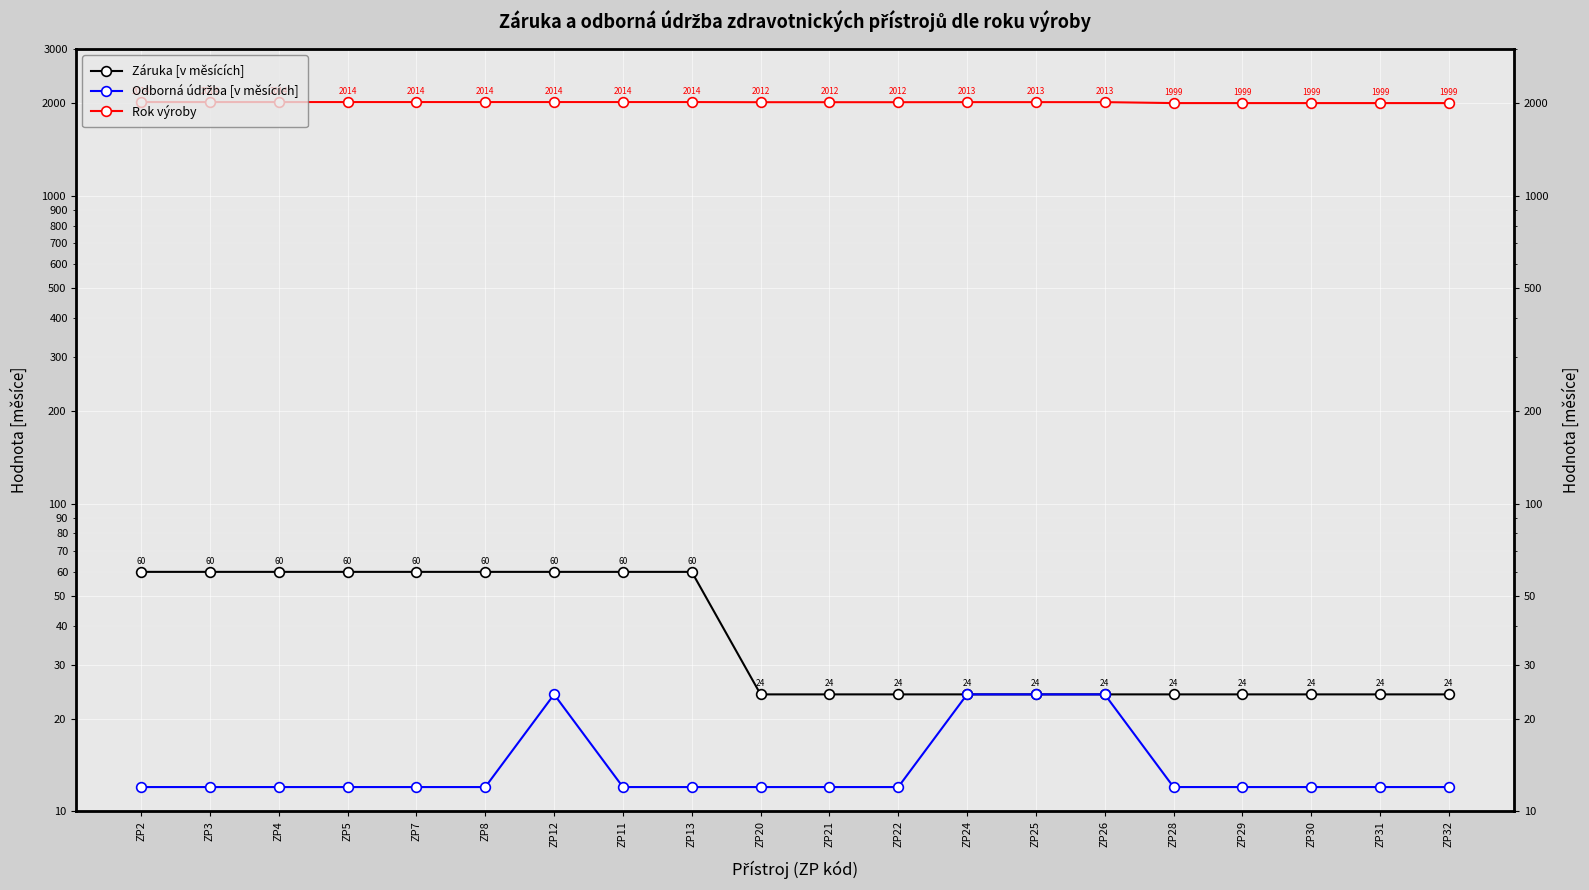

At how many categories does at least one series exceed 1687?

20